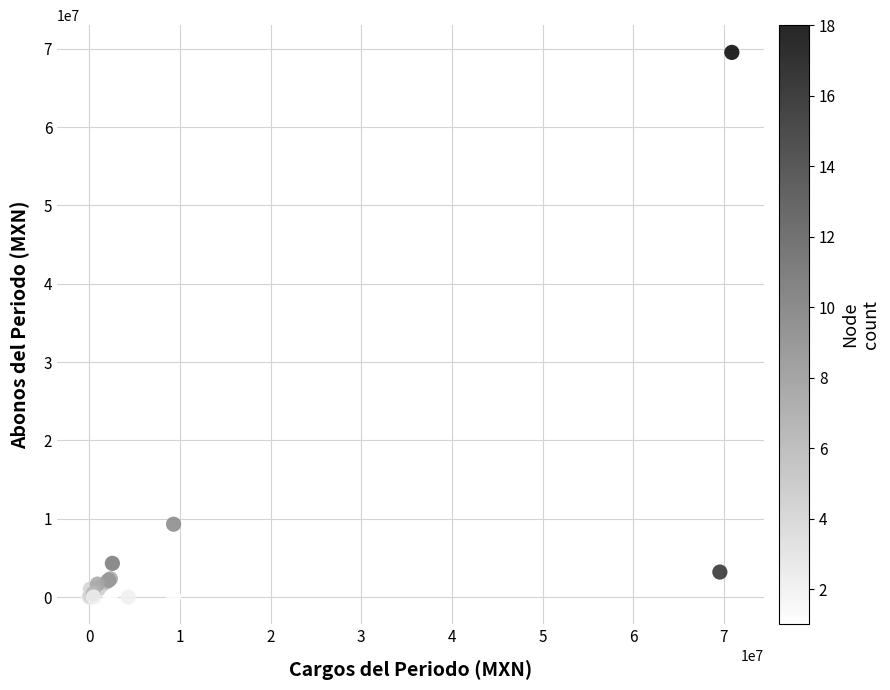

What Y value in the scatter plot is closest to 34772560?

9301819.3